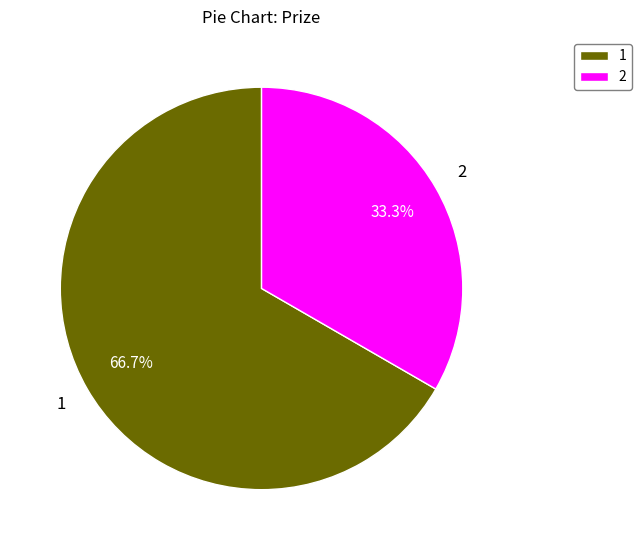

Which category has the biggest portion of the pie?

1